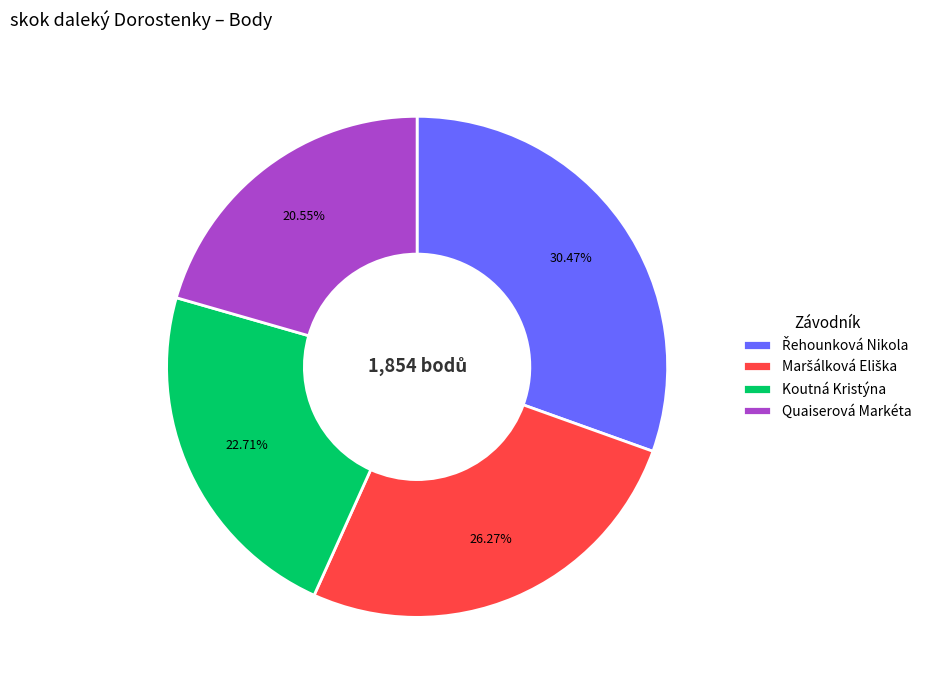

What is the ratio of the value at Quaiserová Markéta to the value at Koutná Kristýna?

0.9